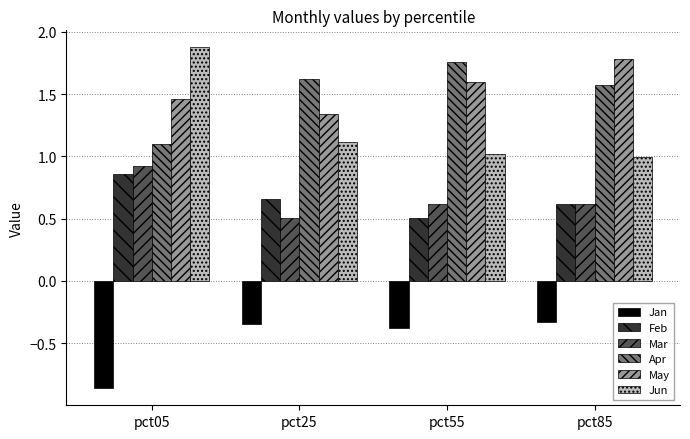

What is the difference between the second highest and second lowest values in the Apr series?

0.1